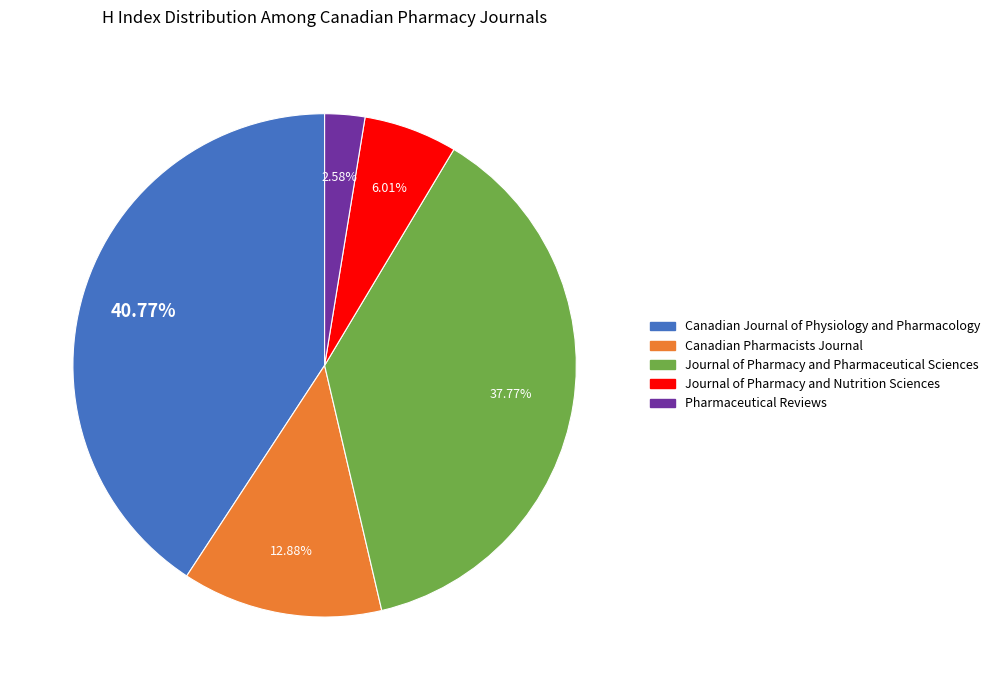

To the nearest percent, what is the combined percentage of Pharmaceutical Reviews and Canadian Pharmacists Journal?

15%